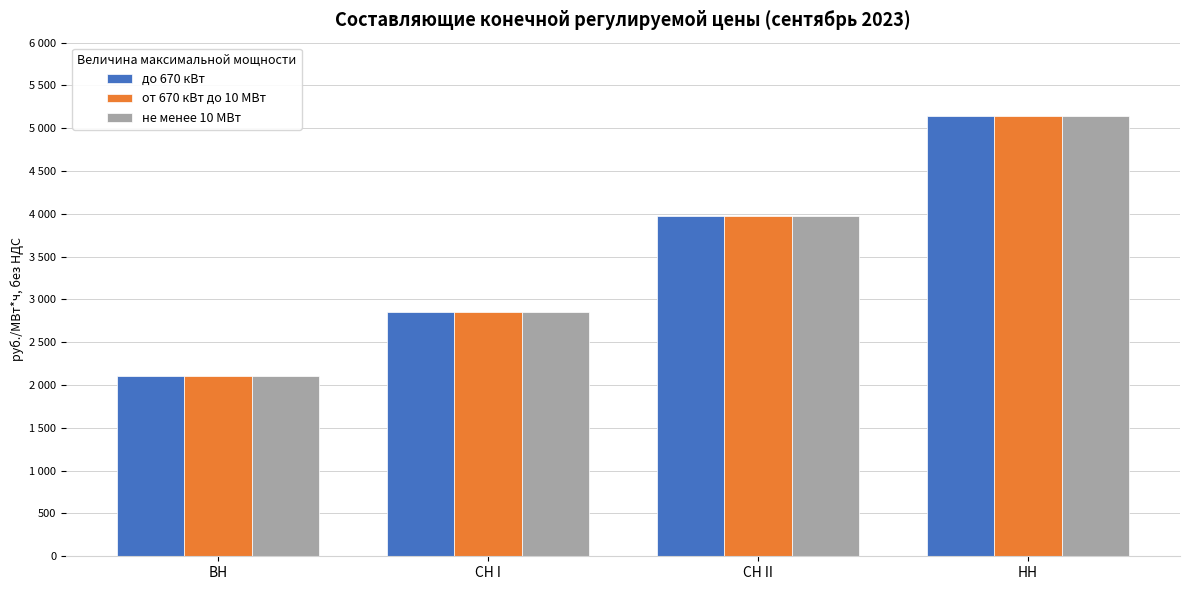

Are the bars grouped side by side (vs. stacked)?

Yes